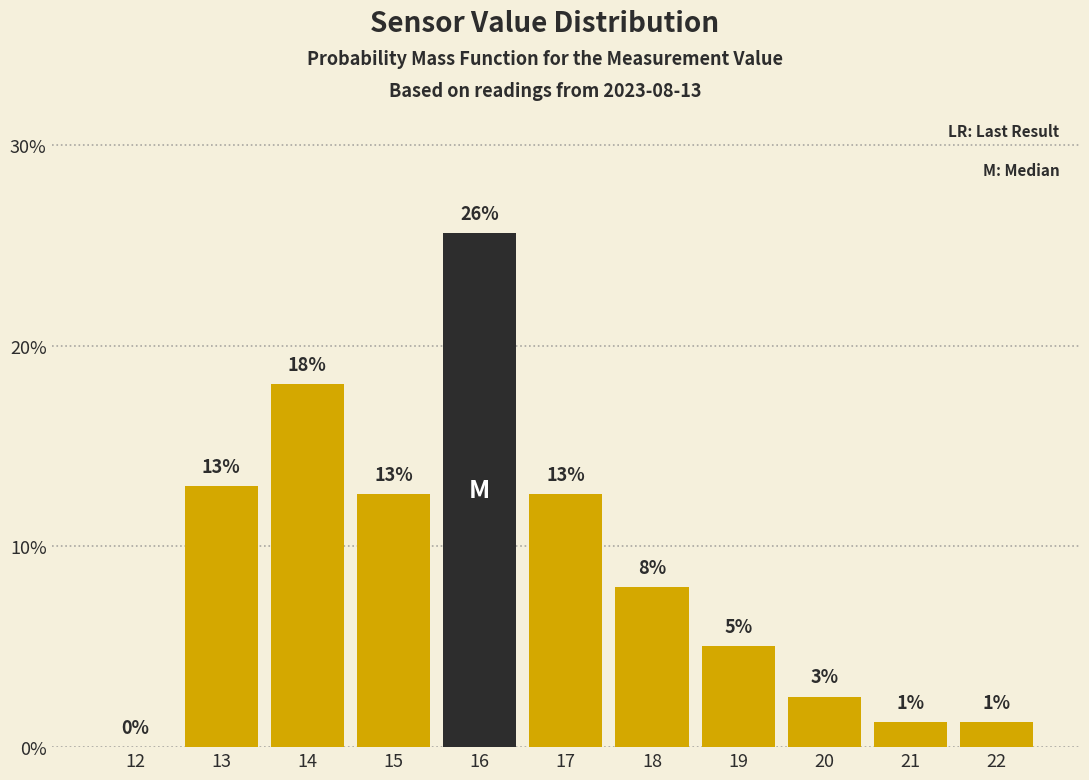

What is the change in value from 15 to 16?

+13.0